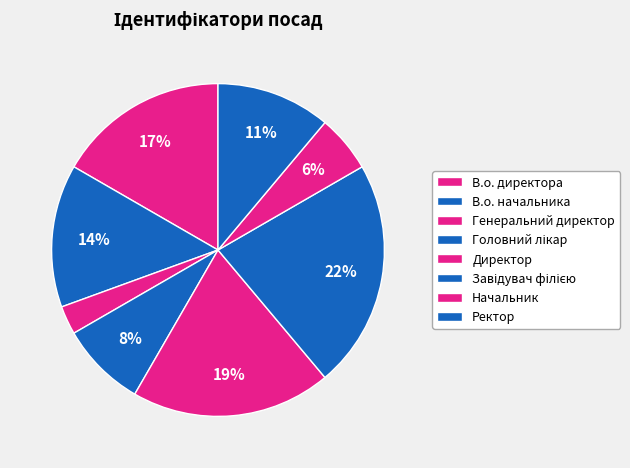

Is it true that Ректор is 11% of the pie?

True